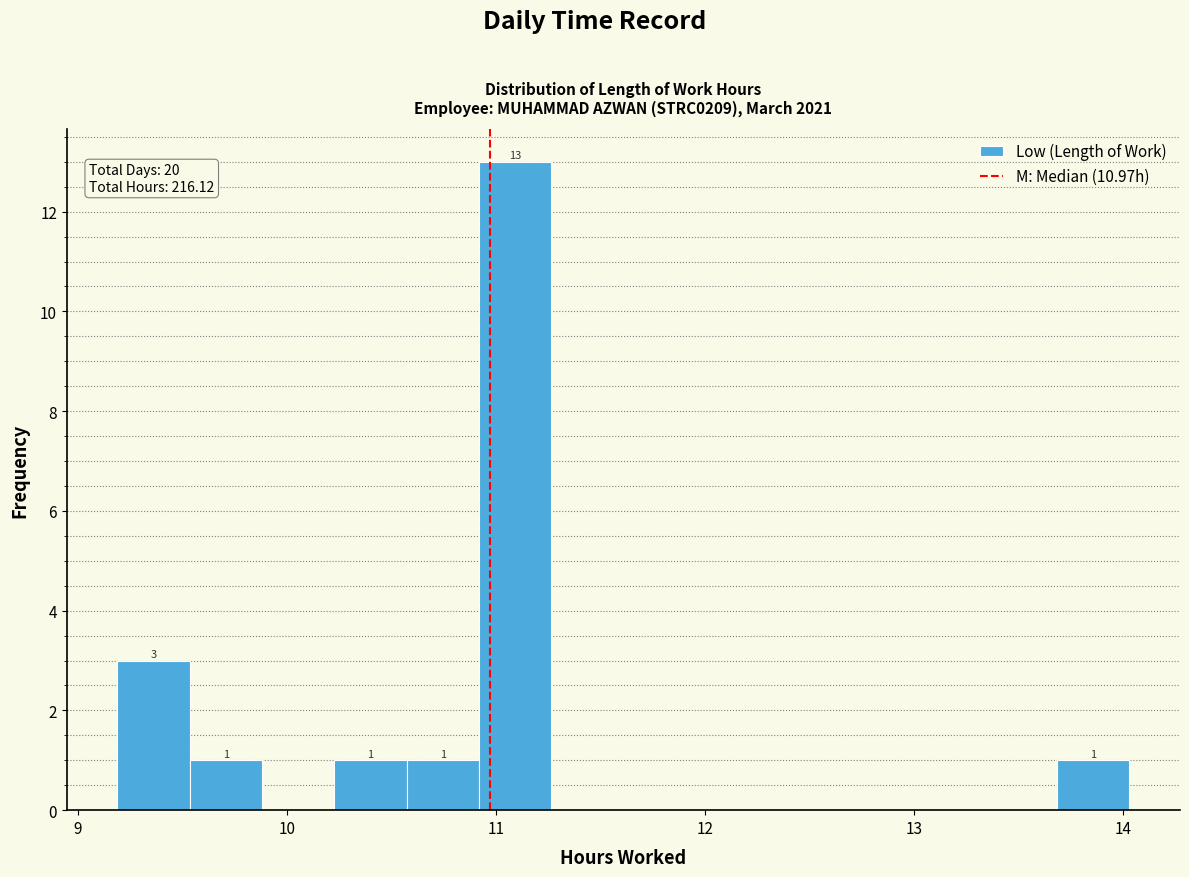

Around what value on the x-axis is the tallest bar? Give the approximate position of its centre, as read against the axis.

11.1